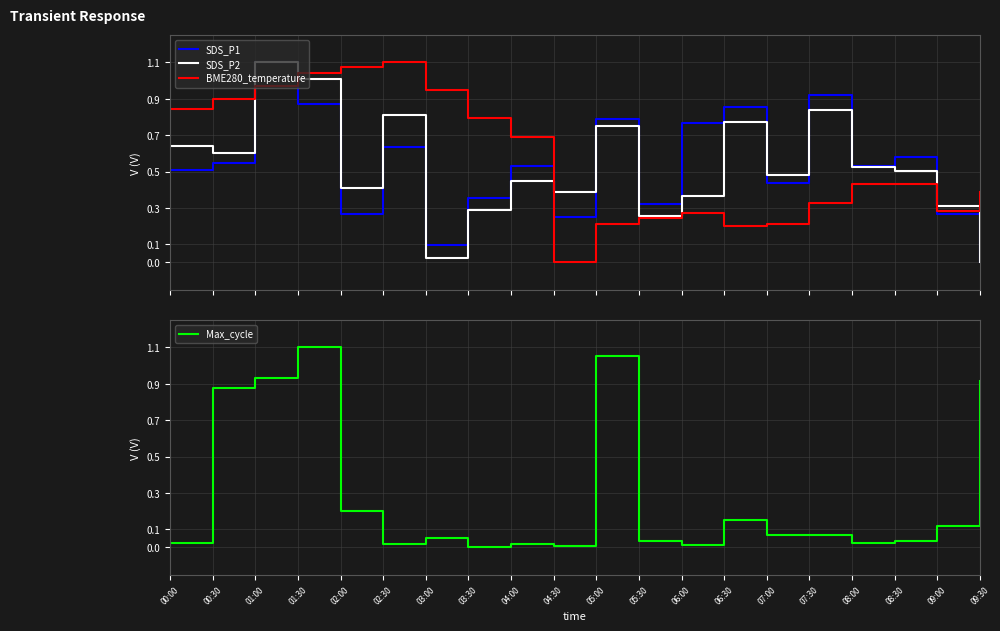

At which label is SDS_P2 closest to 0?

09:30